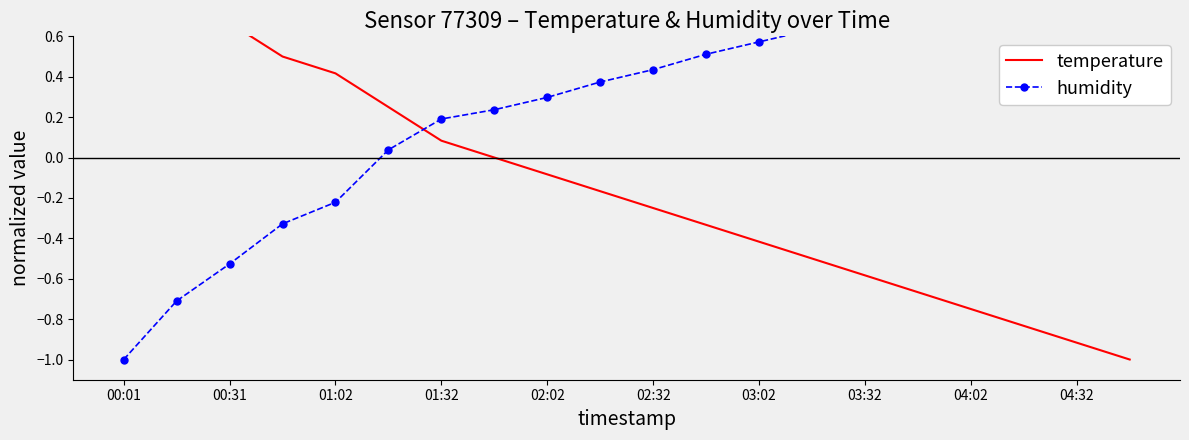

Reading right to left, list all the values displayed in this chart.

temperature: -1.0	-0.9	-0.8	-0.7	-0.7	-0.6	-0.5	-0.4	-0.3	-0.3	-0.2	-0.1	0.0	0.1	0.3	0.4	0.5	0.7	0.8	1.0
humidity: 1.0	0.9	0.9	0.8	0.8	0.7	0.6	0.6	0.5	0.4	0.4	0.3	0.2	0.2	0.0	-0.2	-0.3	-0.5	-0.7	-1.0